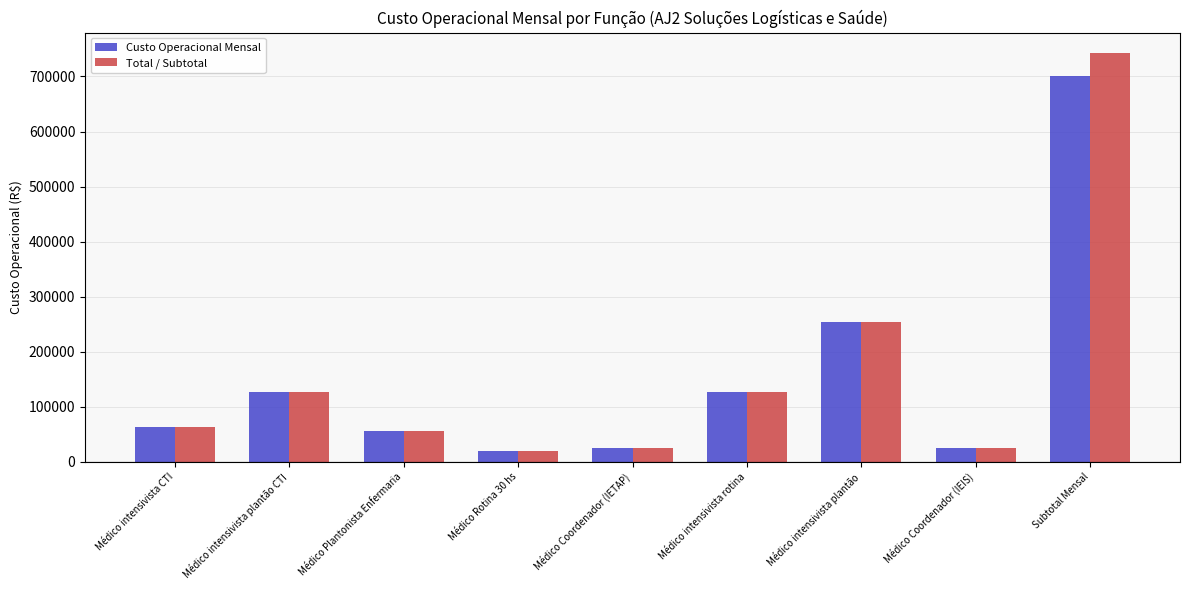

The value of Custo Operacional Mensal at Médico intensivista CTI is 63608.2. True or false?

True